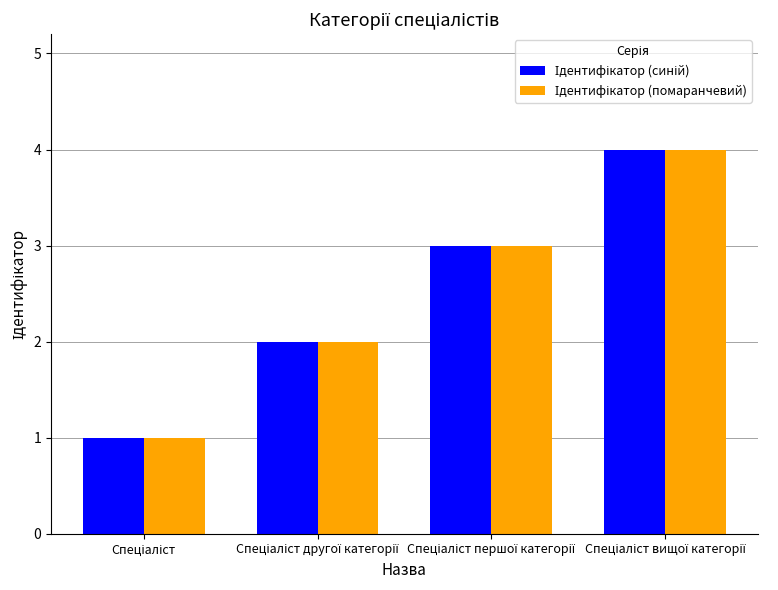

What is the greatest value displayed?

4